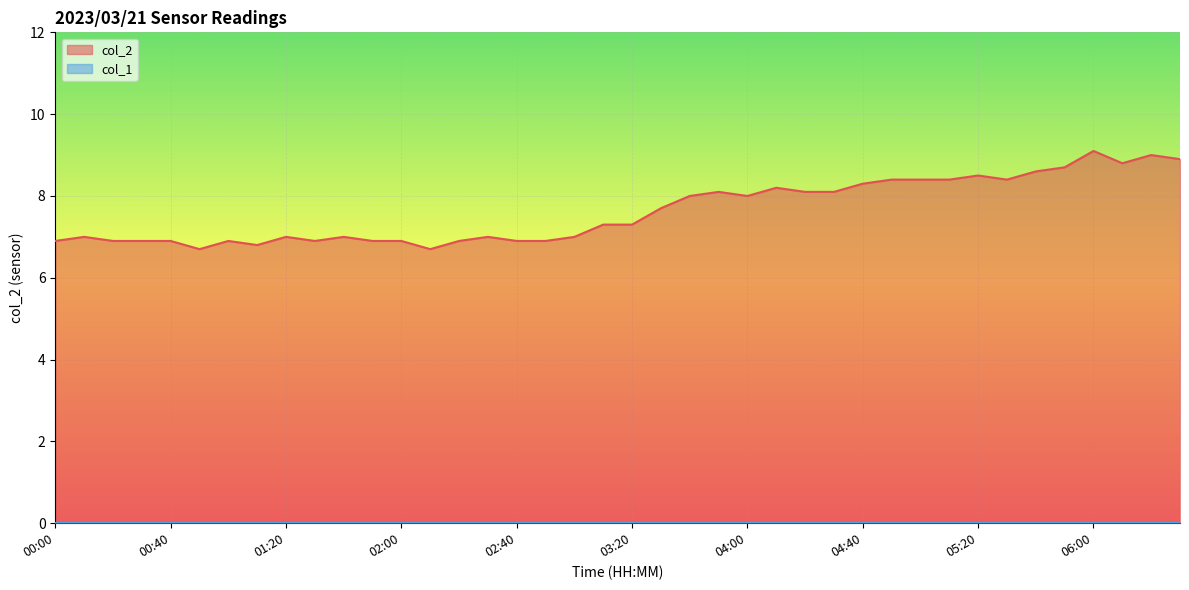

What is the value of the 8th point from the left?

6.8